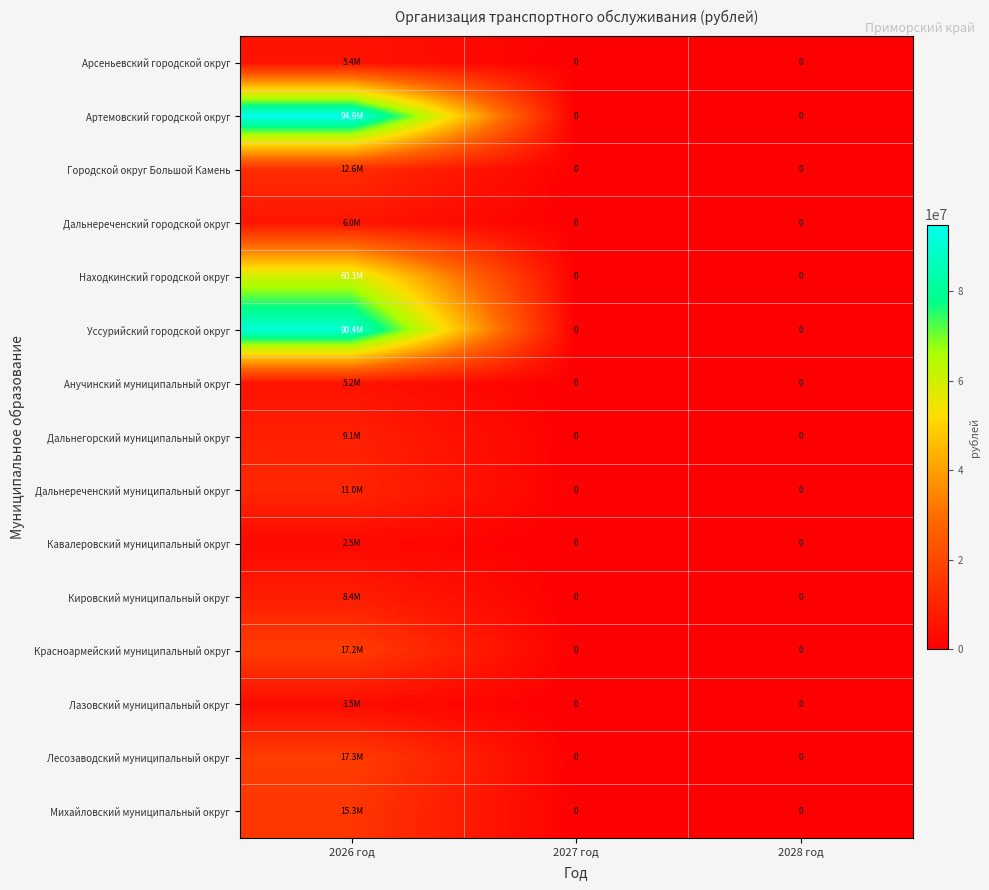

Which series changed the most between 2026 год and 2028 год?

Артемовский городской округ